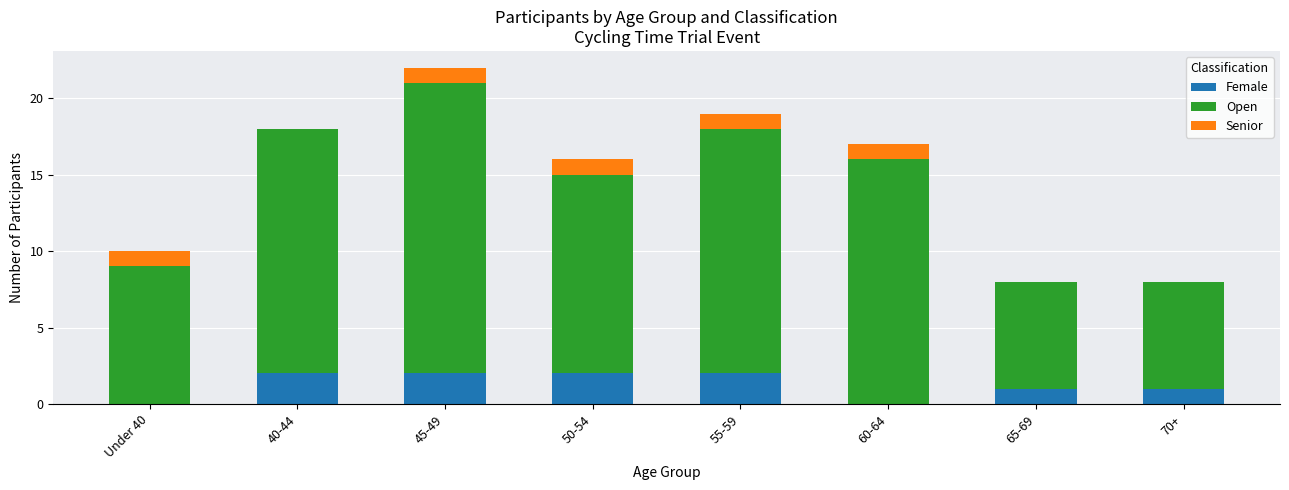

What are all the series names shown in the legend?

Female, Open, Senior